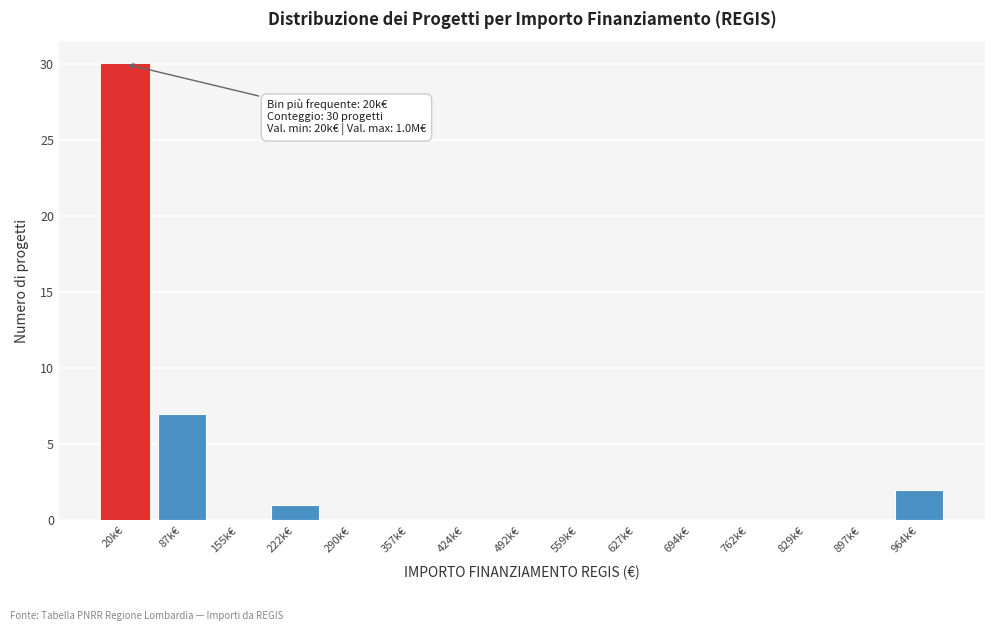

Reading left to right, extract all data points from this chart.

20k€=30	87k€=7	155k€=0	222k€=1	290k€=0	357k€=0	424k€=0	492k€=0	559k€=0	627k€=0	694k€=0	762k€=0	829k€=0	897k€=0	964k€=2